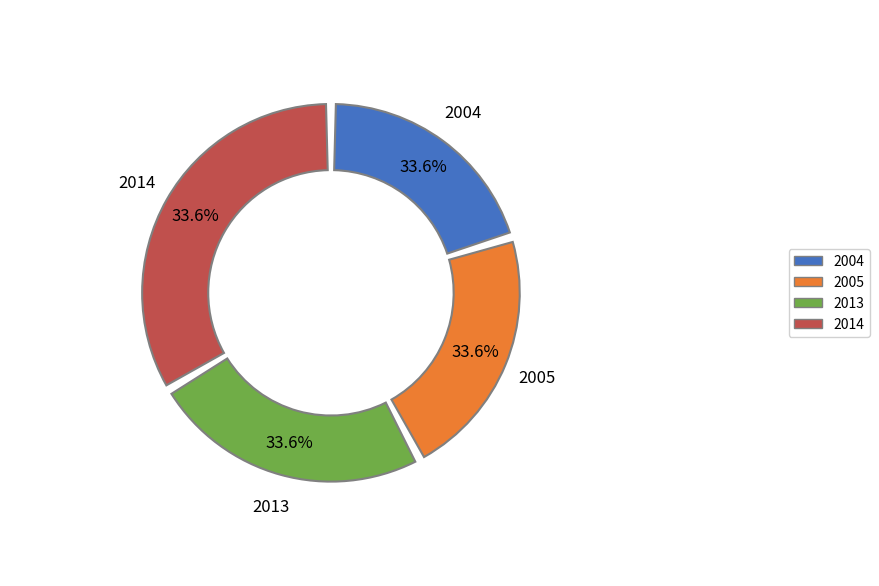

Combined, what portion of the pie is 2004 and 2005?

42.2%